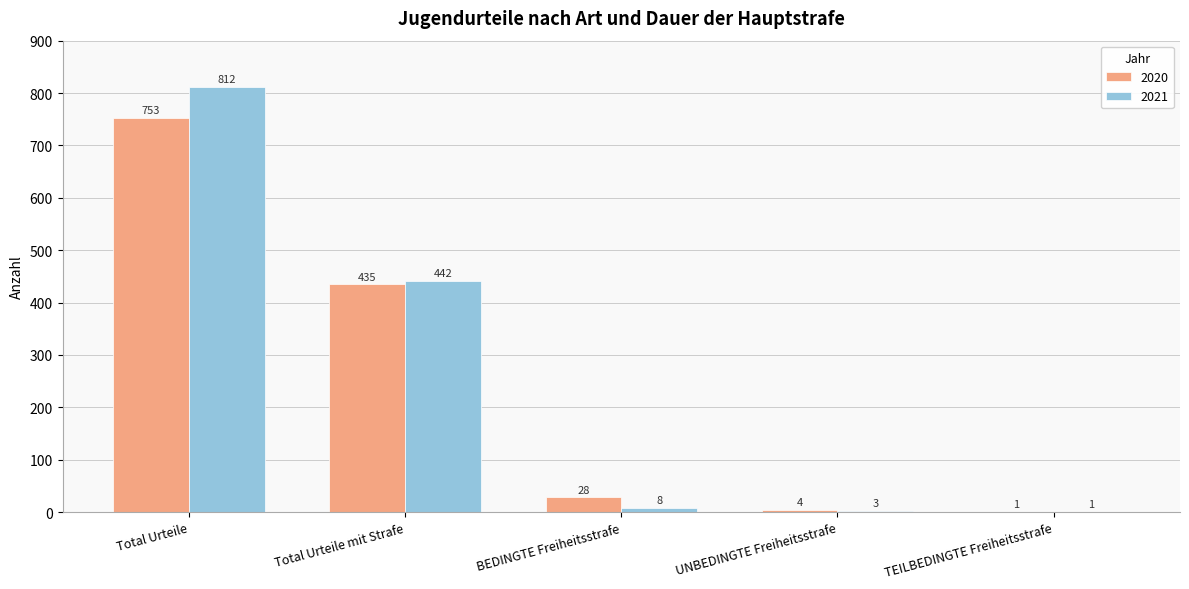

Are the bars grouped side by side (vs. stacked)?

Yes